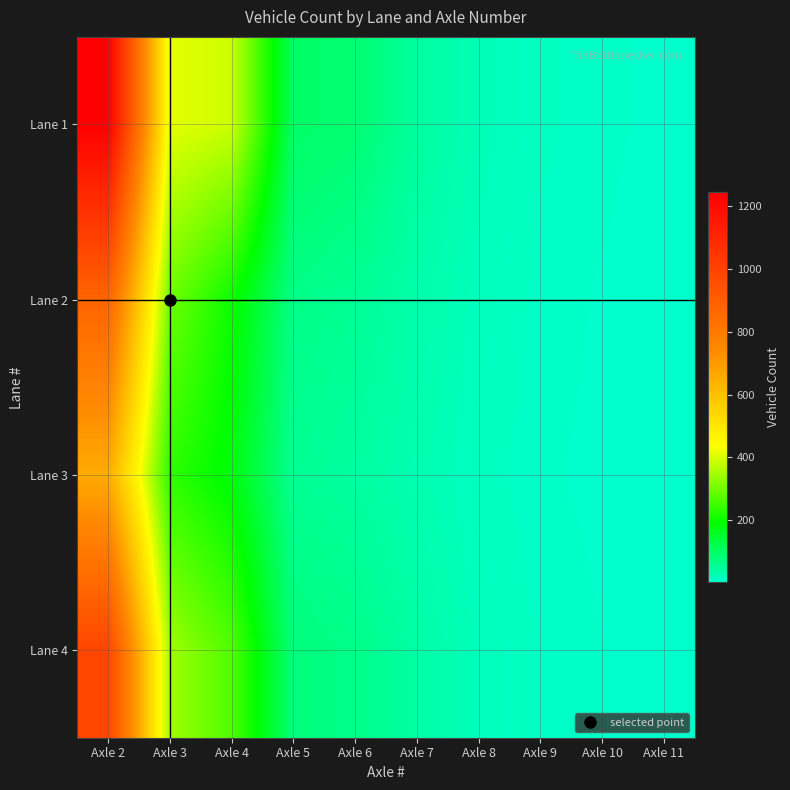

Reading left to right, transcribe all the data shown in this chart.

Lane 1: Axle 2=1245	Axle 3=412	Axle 4=389	Axle 5=98	Axle 6=87	Axle 7=45	Axle 8=23	Axle 9=12	Axle 10=8	Axle 11=3
Lane 2: Axle 2=876	Axle 3=298	Axle 4=201	Axle 5=67	Axle 6=54	Axle 7=34	Axle 8=18	Axle 9=9	Axle 10=5	Axle 11=2
Lane 3: Axle 2=654	Axle 3=234	Axle 4=178	Axle 5=56	Axle 6=43	Axle 7=28	Axle 8=14	Axle 9=7	Axle 10=4	Axle 11=1
Lane 4: Axle 2=987	Axle 3=345	Axle 4=267	Axle 5=78	Axle 6=65	Axle 7=39	Axle 8=19	Axle 9=10	Axle 10=6	Axle 11=2